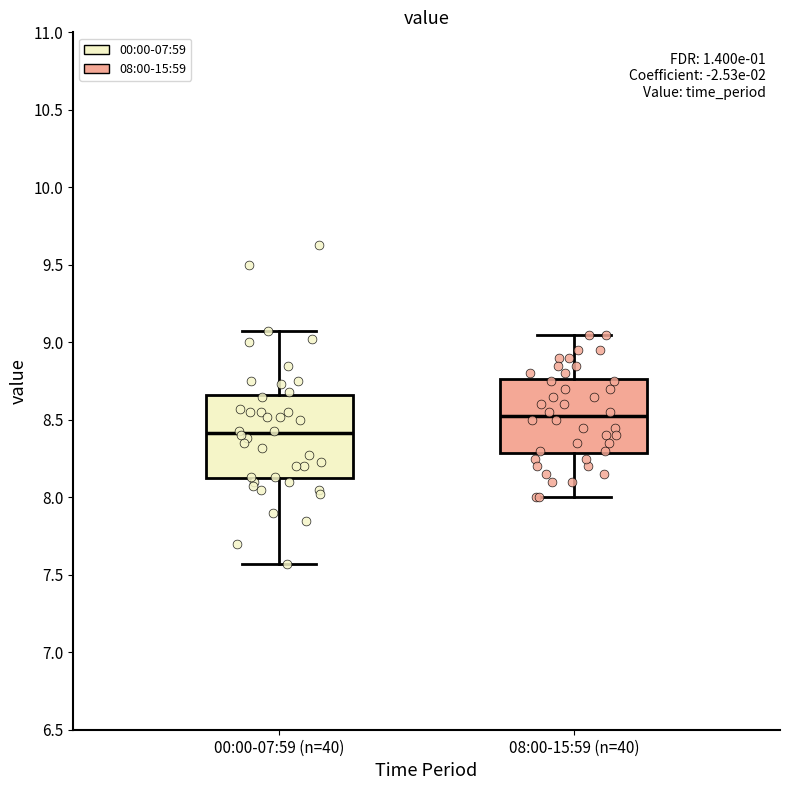

Which box is the tallest, from its lower edge to its upper edge?

00:00-07:59 (n=40)